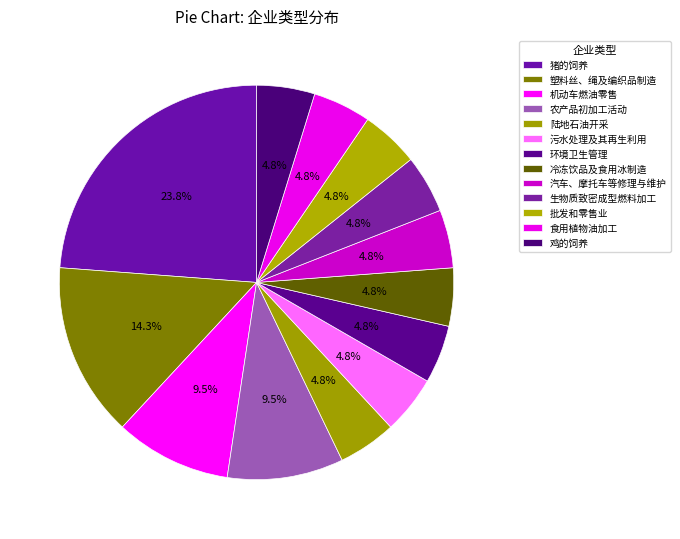

Count the number of slices in the pie.

13